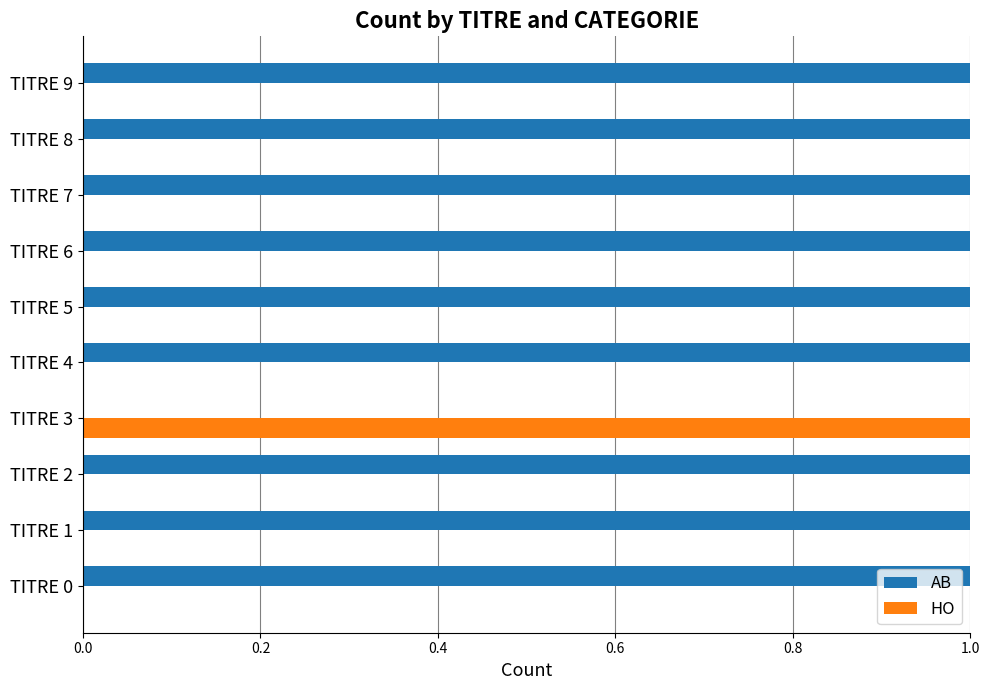

Which category has the highest value in the HO series?

TITRE 3